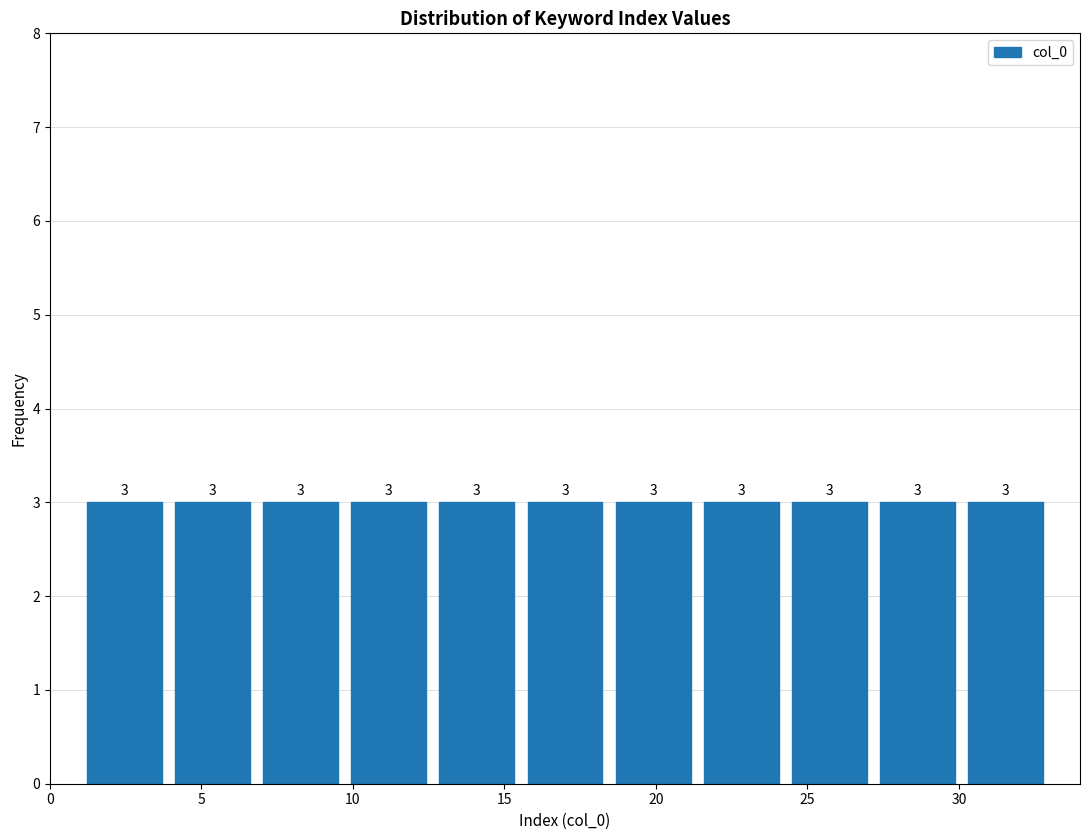

Reading left to right, list every bar in this chart as the range it spans on the x-axis followed by its height. The bar edges are not printed on the chart, so give them approximately, as read against the axis.

1.0 to 4.0: 3
4.0 to 7.0: 3
7.0 to 9.5: 3
9.5 to 12.5: 3
12.5 to 15.5: 3
15.5 to 18.5: 3
18.5 to 21.5: 3
21.5 to 24.5: 3
24.5 to 27.0: 3
27.0 to 30.0: 3
30.0 to 33.0: 3